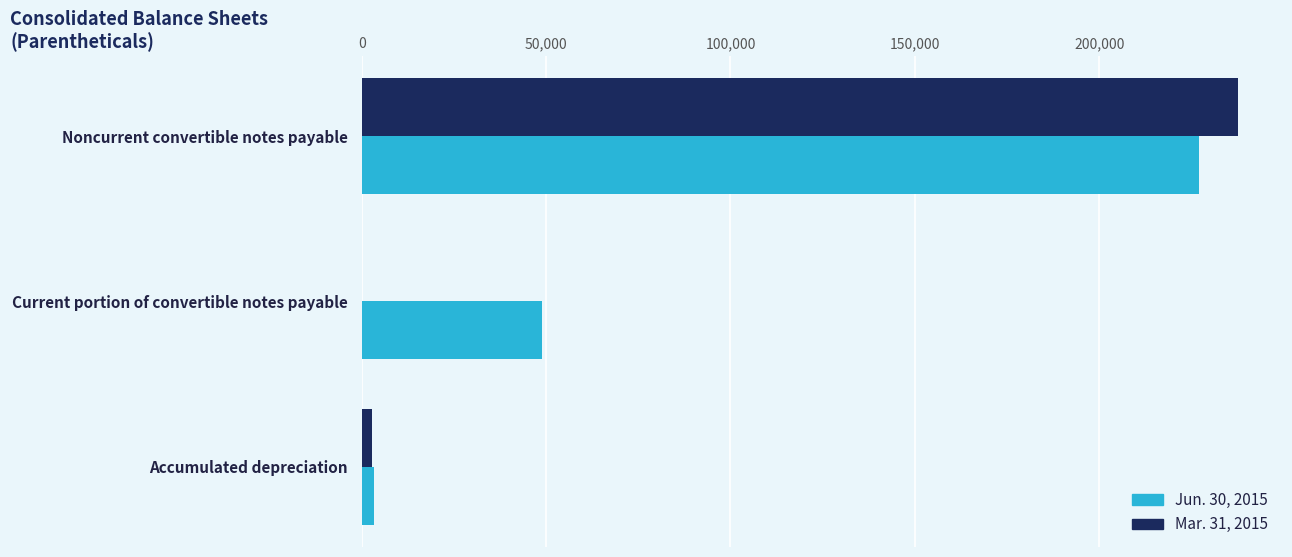

At which category is the sum across all series the highest?

Noncurrent convertible notes payable